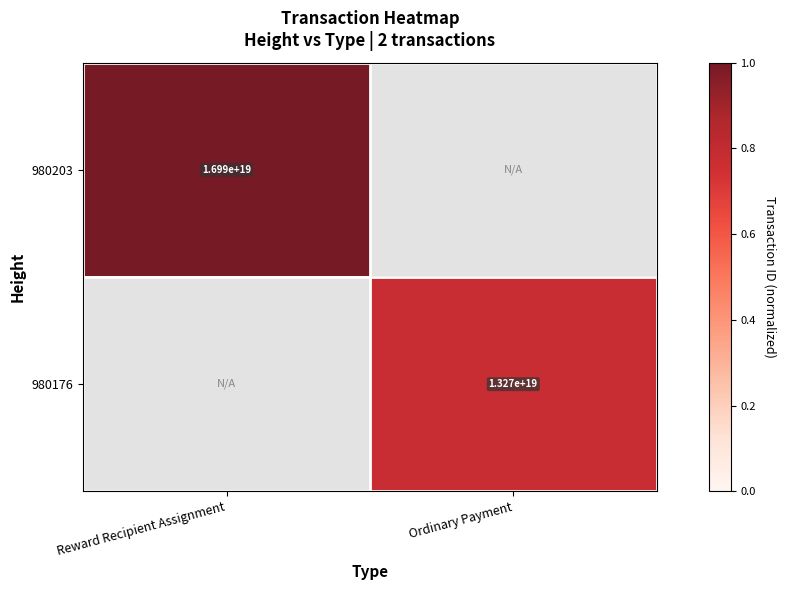

The value of 980203 at Reward Recipient Assignment is 4369330454539852800. True or false?

False